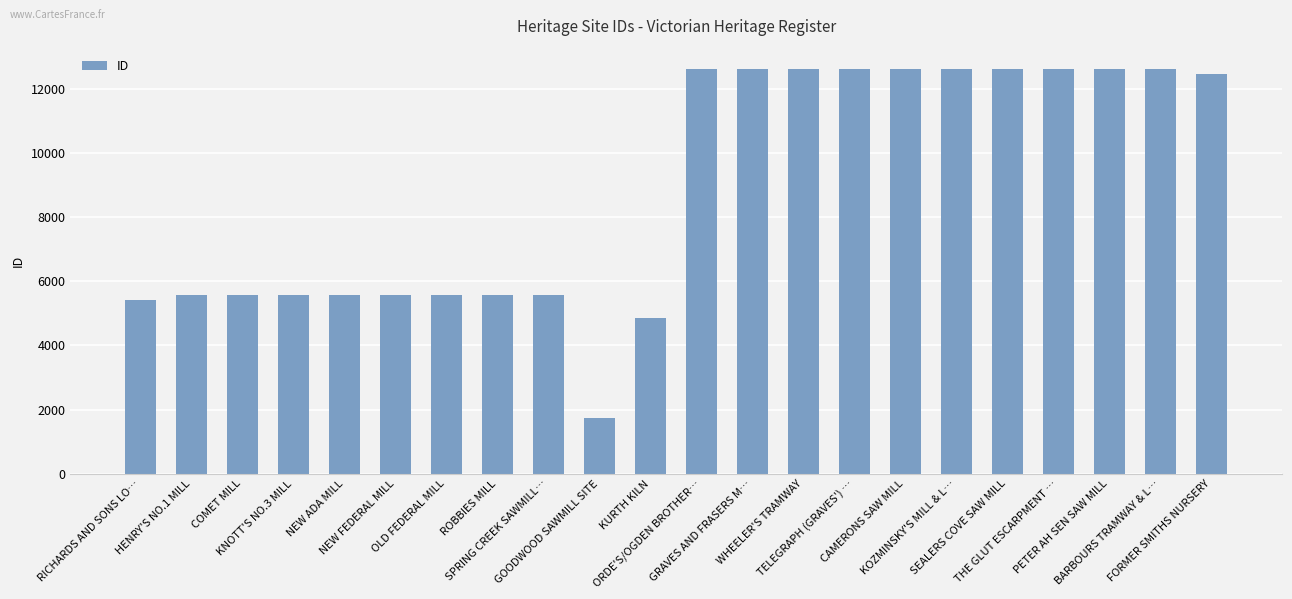

How many values are below 12476?

11